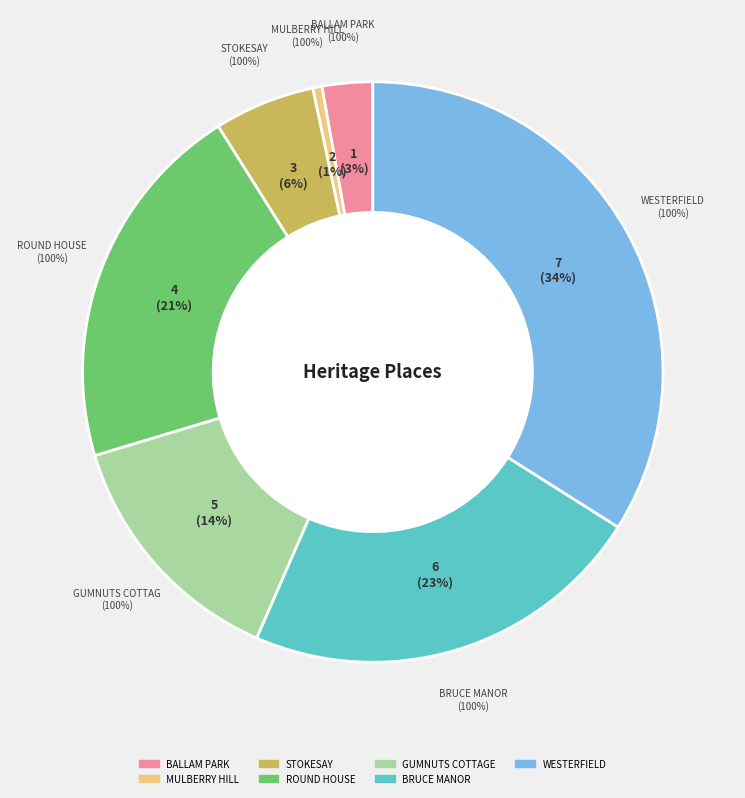

True or false: WESTERFIELD accounts for 34% of the total.

True